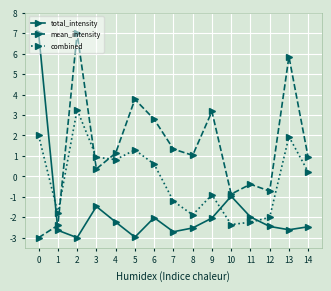

The value of combined at 7 is -1.2. True or false?

True